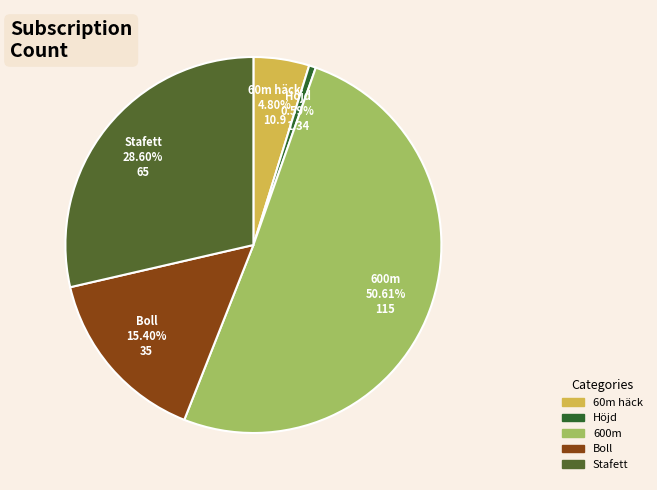

True or false: Höjd accounts for 1% of the total.

True